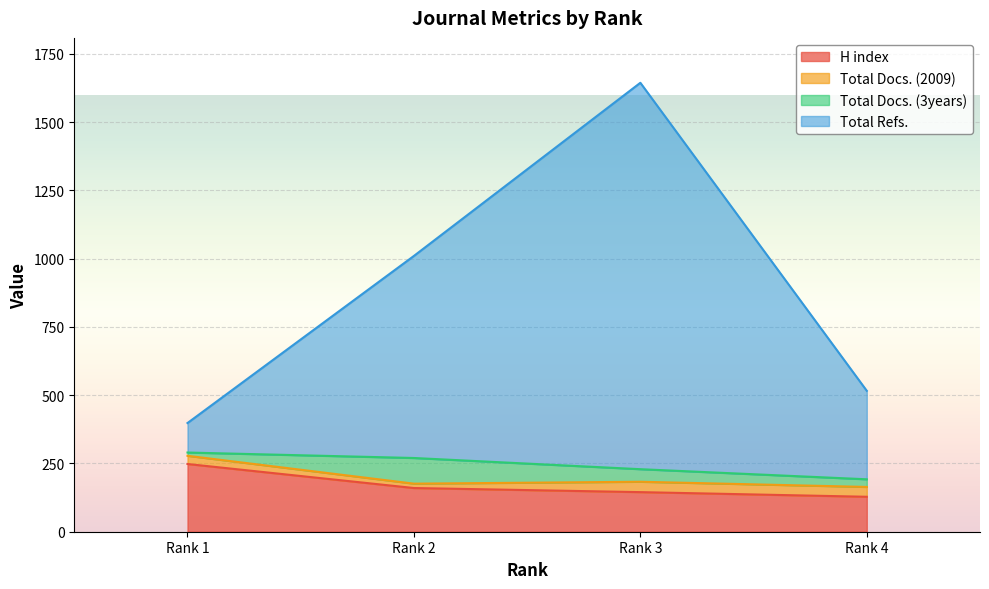

What is the highest value of the H index series?

248